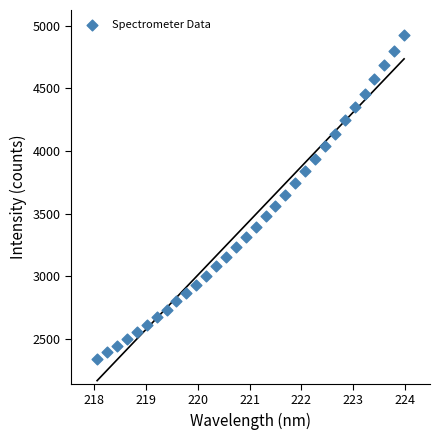

What is the range of X values (max minus min)?

5.9